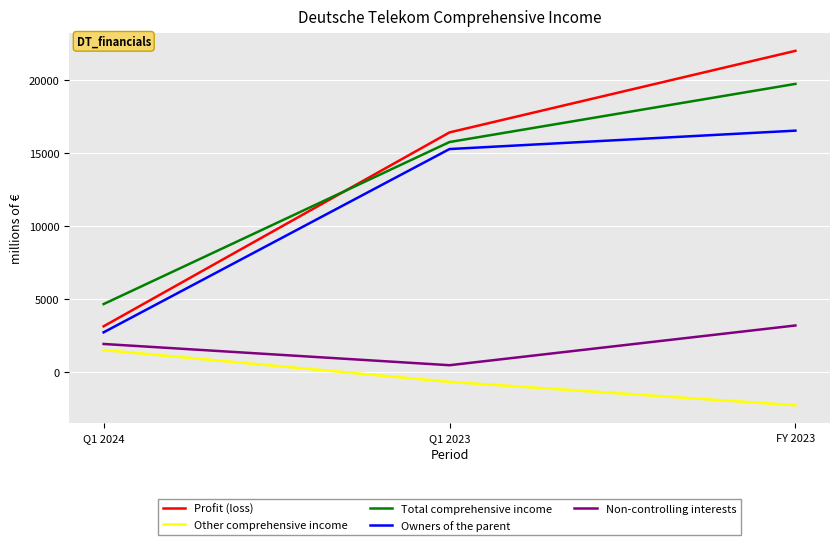

What is the sum of all Profit (loss) values?

41546